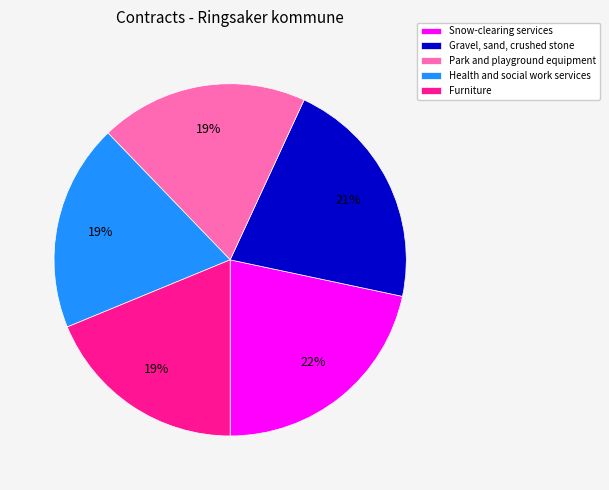

What percentage is the Health and social work services slice, to the nearest percent?

19%